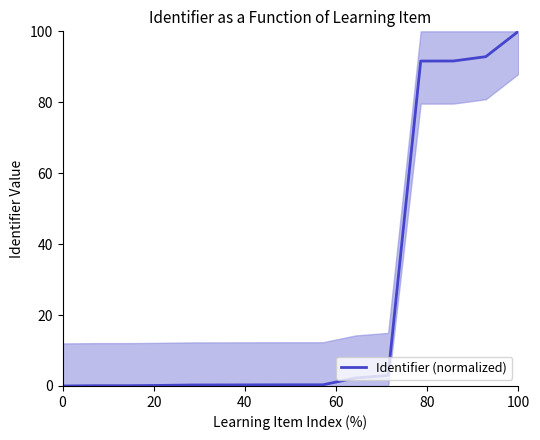

What is the sum of all values?

383.2